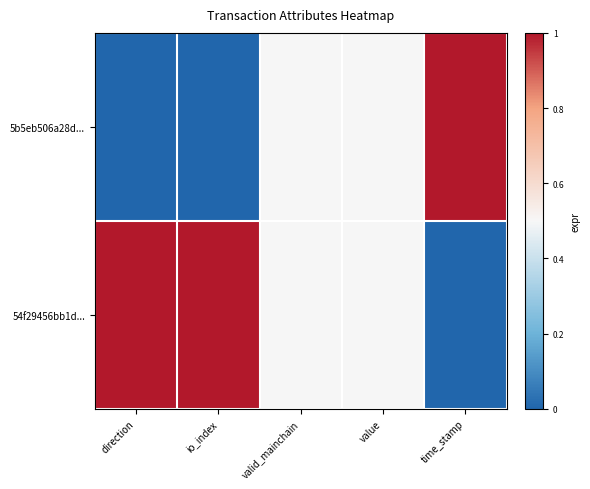

How many distinct data groups are displayed?

2